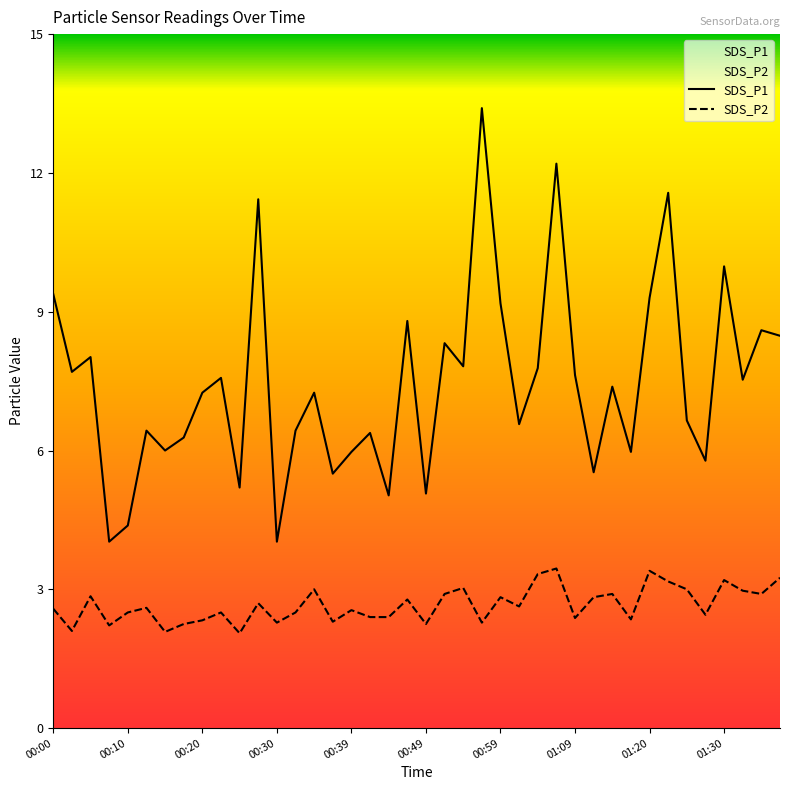

What is the total value across all series at 00:00?

12.0